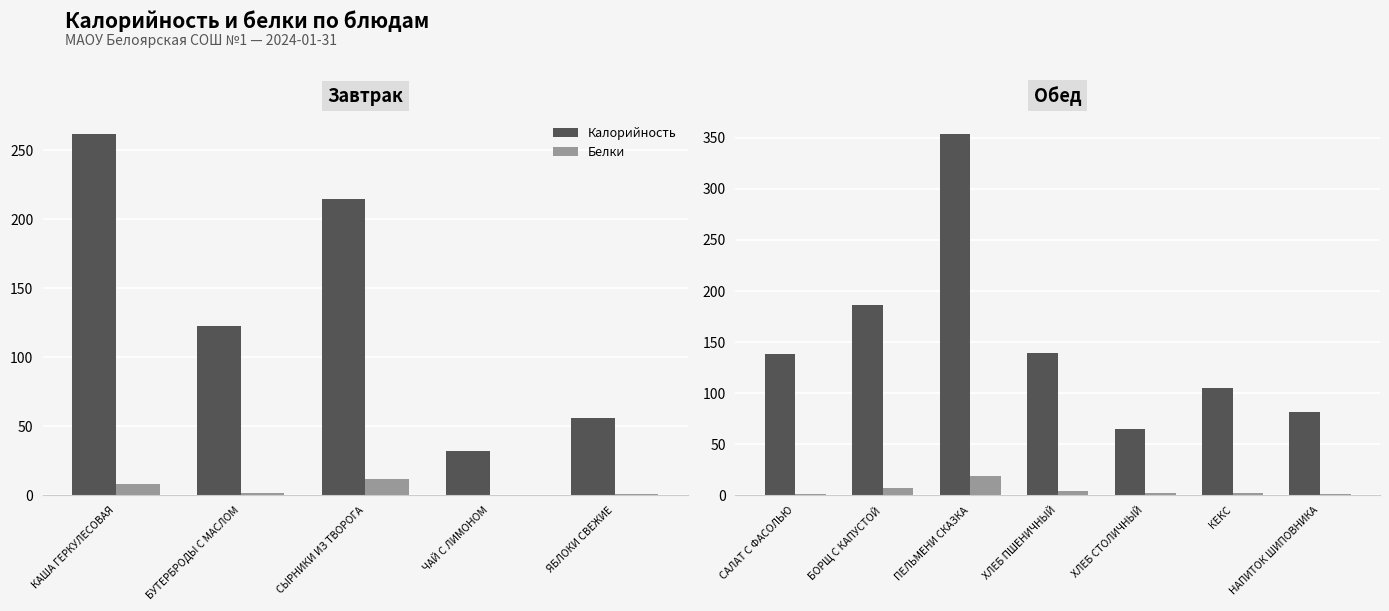

Which series changed the most between ПЕЛЬМЕНИ СКАЗКА and НАПИТОК ШИПОВНИКА?

Калорийность